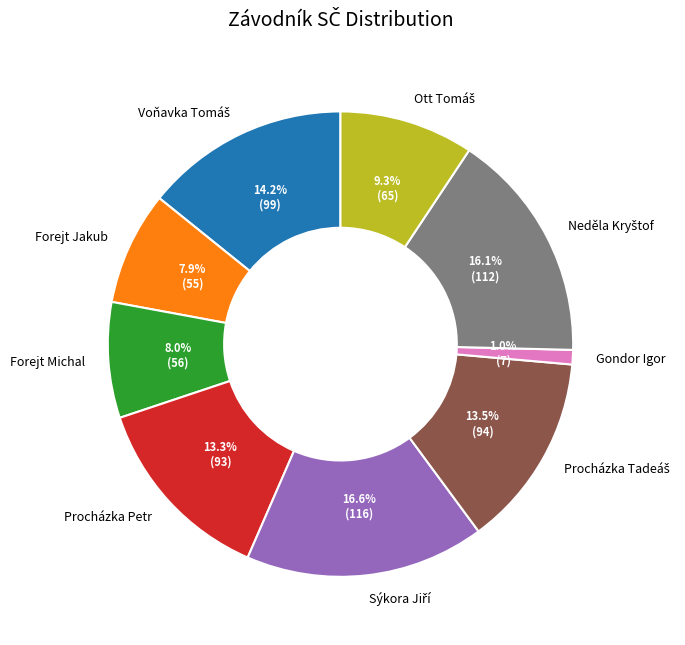

What is the ratio of the value at Forejt Jakub to the value at Forejt Michal?

1.0